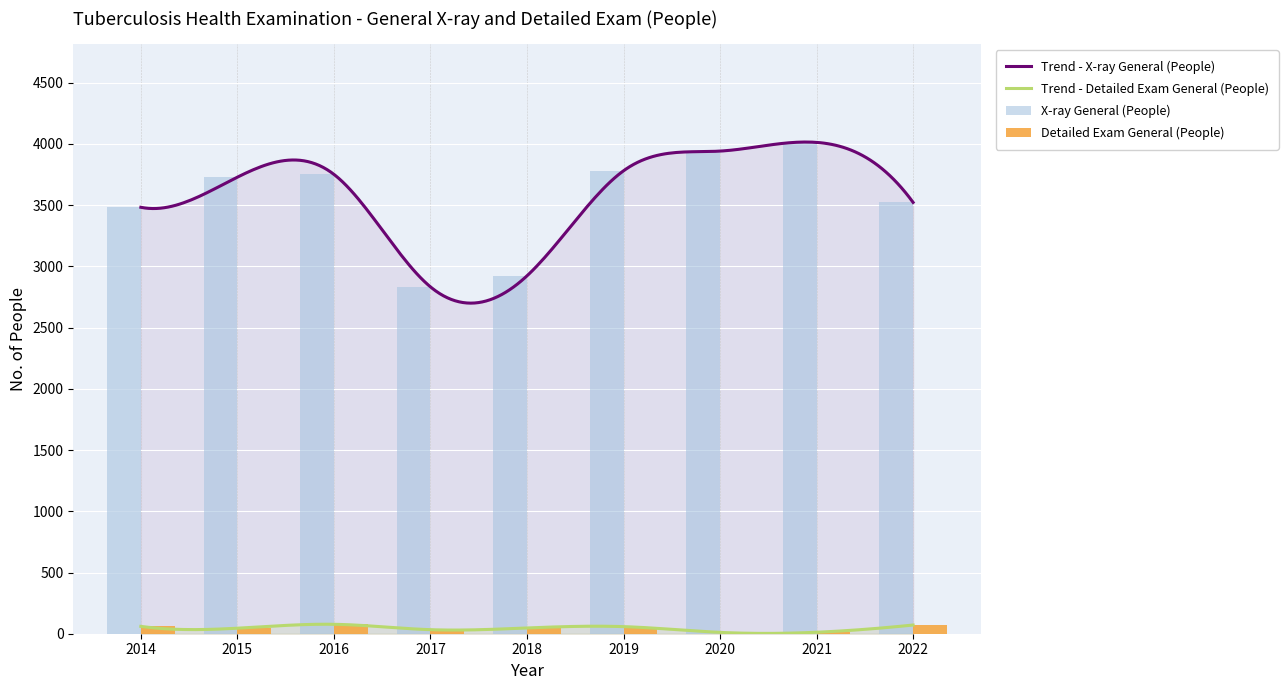

At 2016, list the series in order from largest to smallest.

X-ray General (People), Detailed Exam General (People)